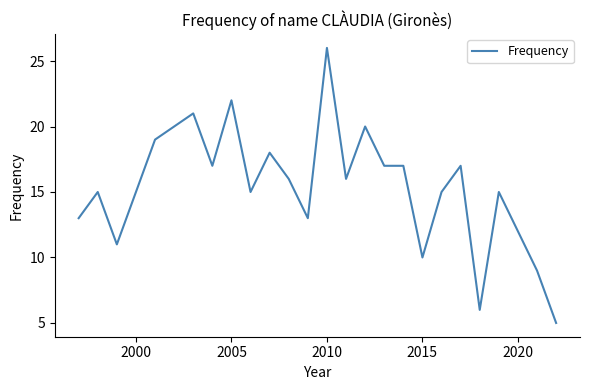

What is the difference between the maximum and second lowest values?

20